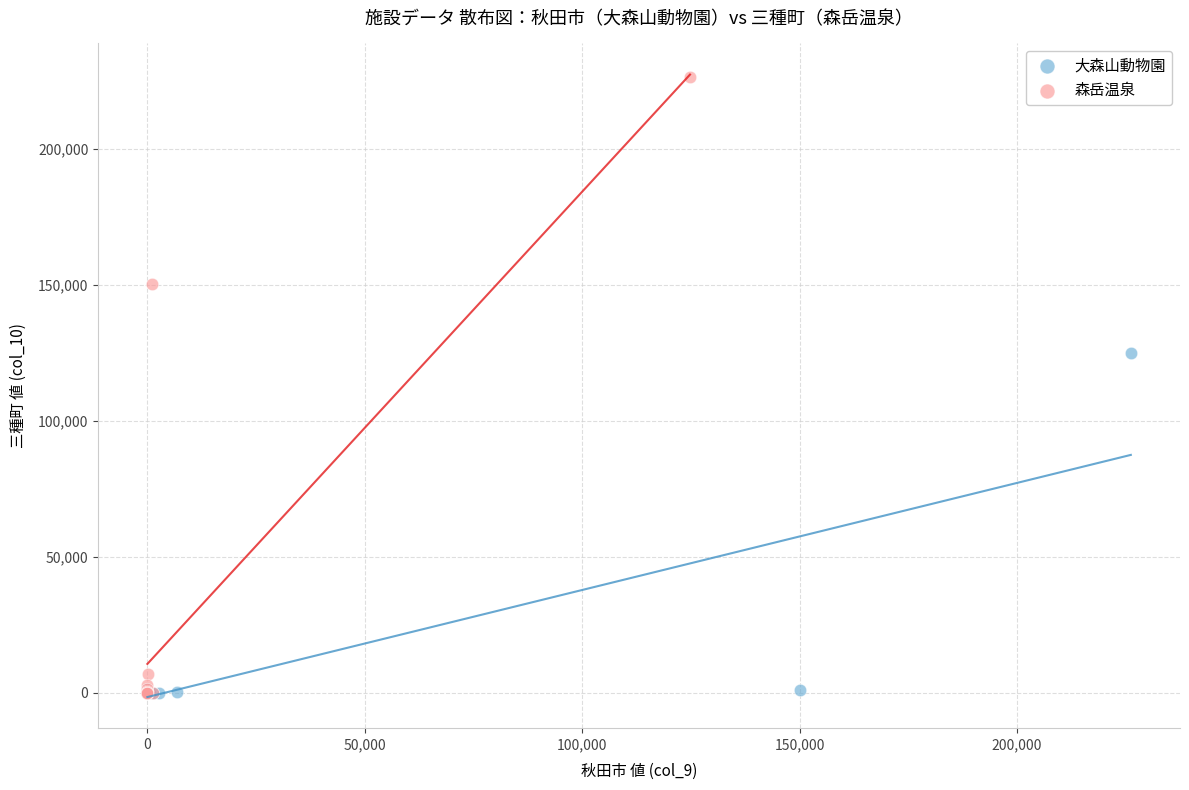

Which series has the widest spread of Y values?

森岳温泉